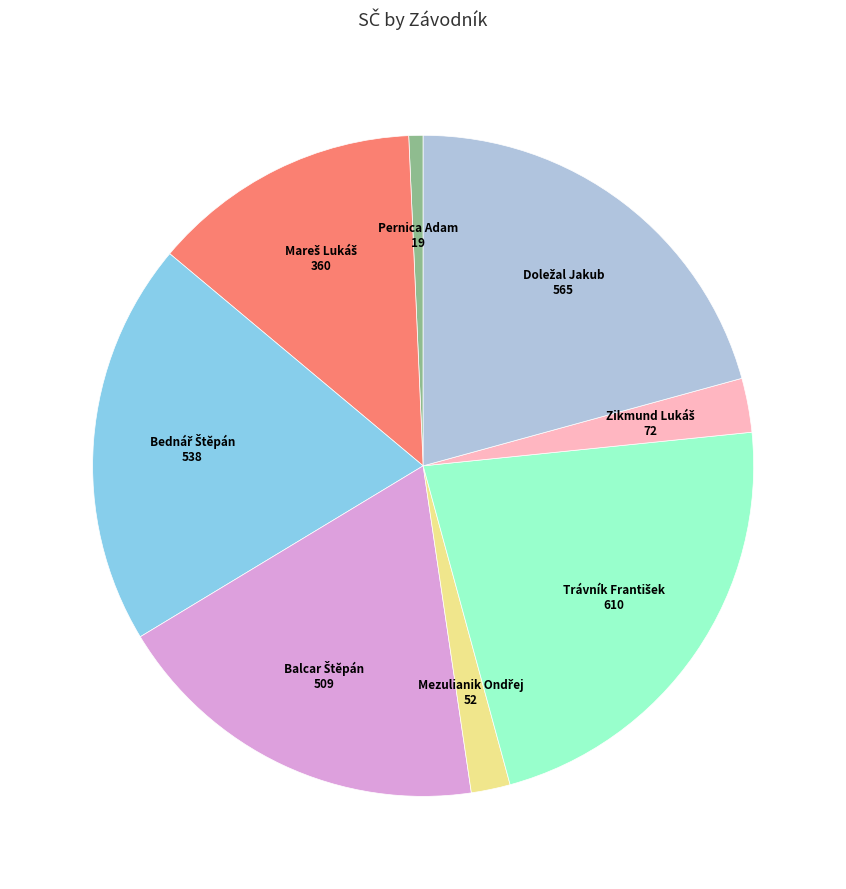

Does any single category account for the majority?

No